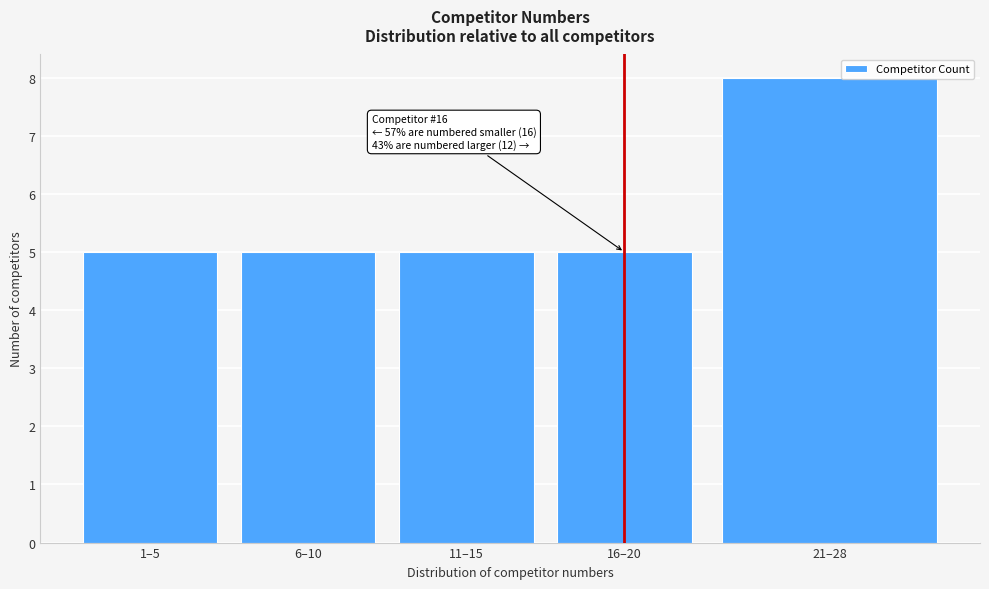

Reading right to left, list all the values displayed in this chart.

8	5	5	5	5